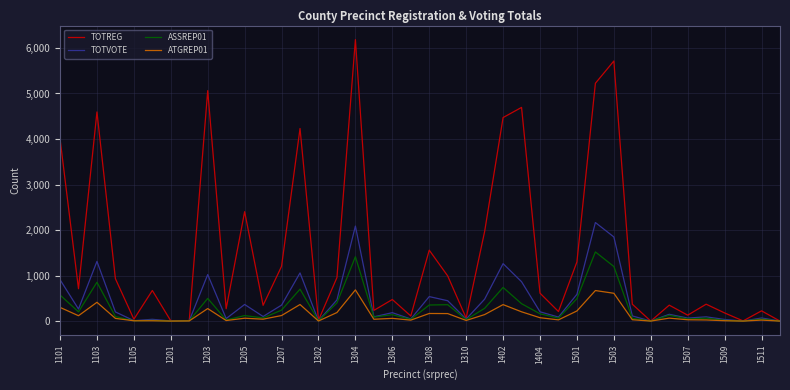

What is the greatest value displayed?

6183